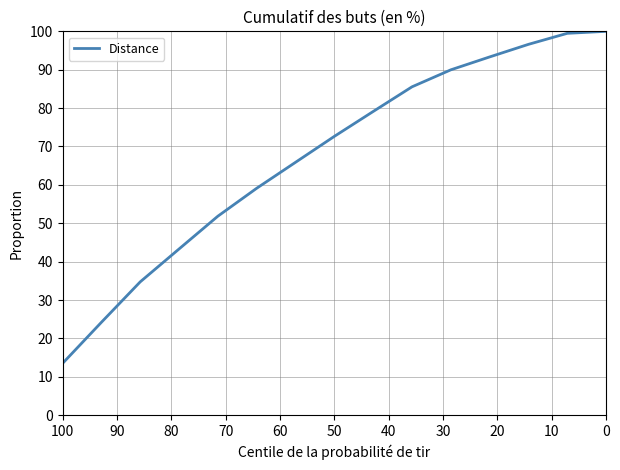

How many lines are shown in the chart?

1